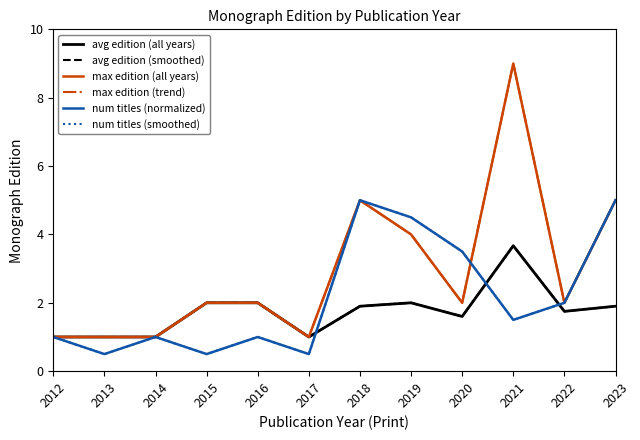

What is the difference between the max edition (all years) values at 2018 and 2014?

4.0